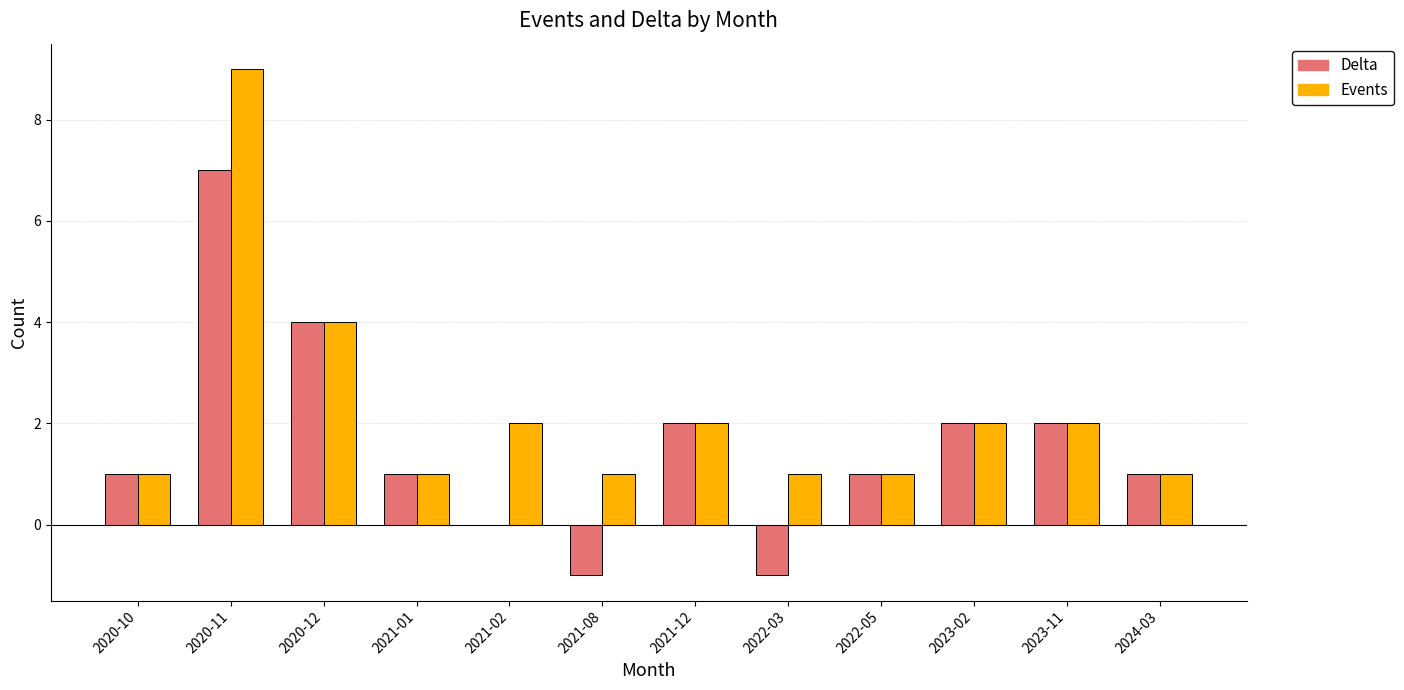

What is the highest value of the Events series?

9